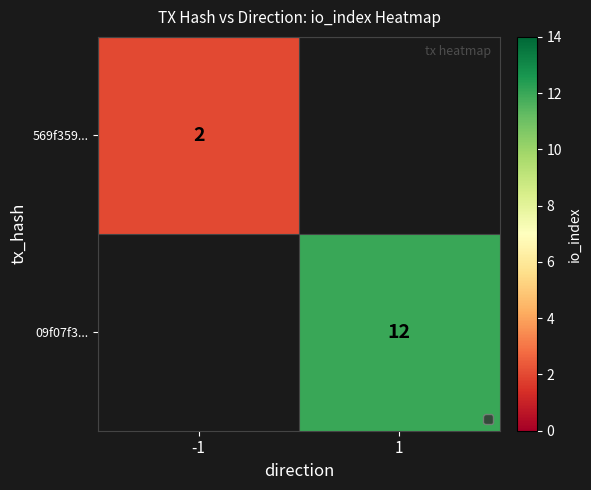

Which category has the lowest value across all series?

-1